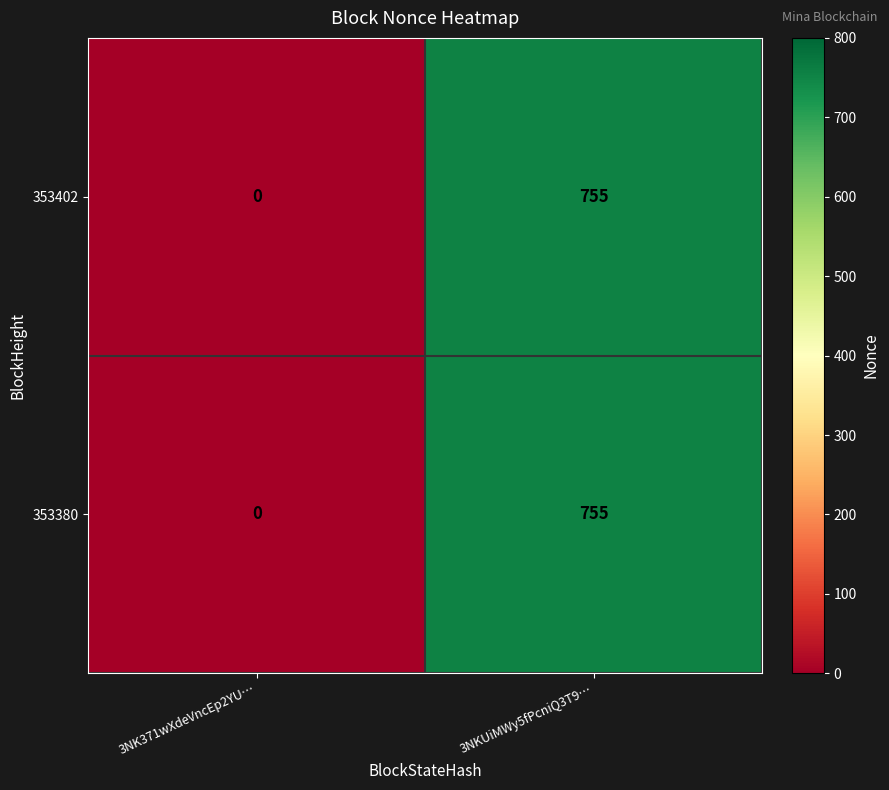

The value of 353380 at 3NKUiMWy5fPcniQ3T9… is 755. True or false?

True